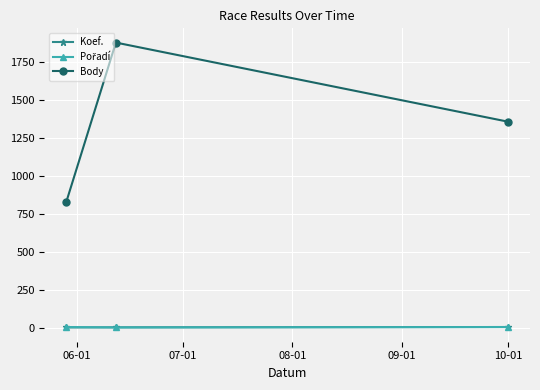

Which series has the largest total across all categories?

Body